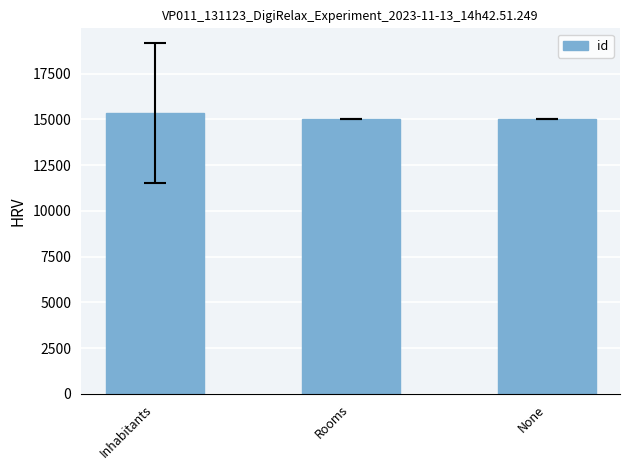

Approximately how many times larger is the value at Rooms compared to Inhabitants?

1.0